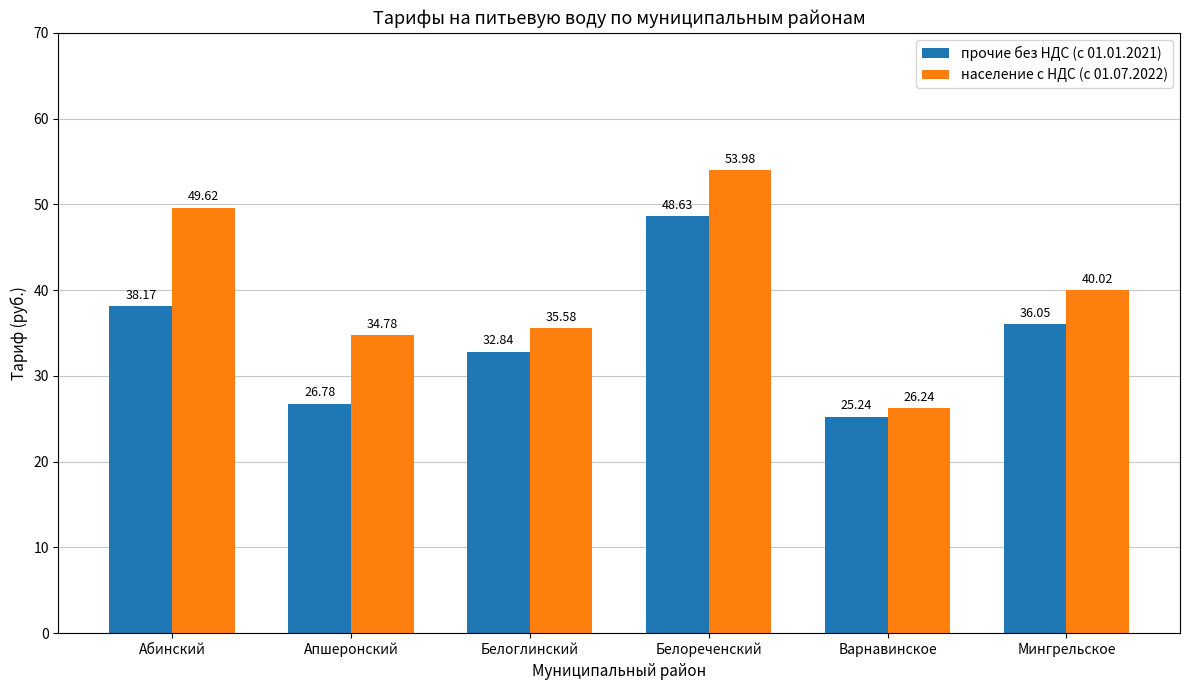

Is it true that прочие без НДС (с 01.01.2021) equals 25.2 at Варнавинское?

True